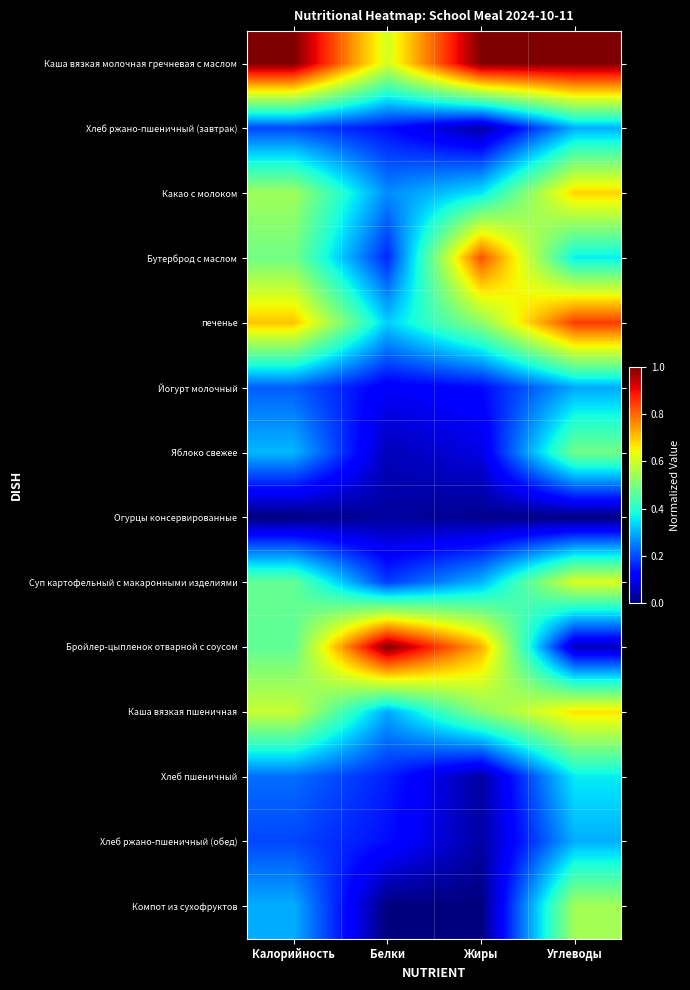

How many data points does each series have?

4